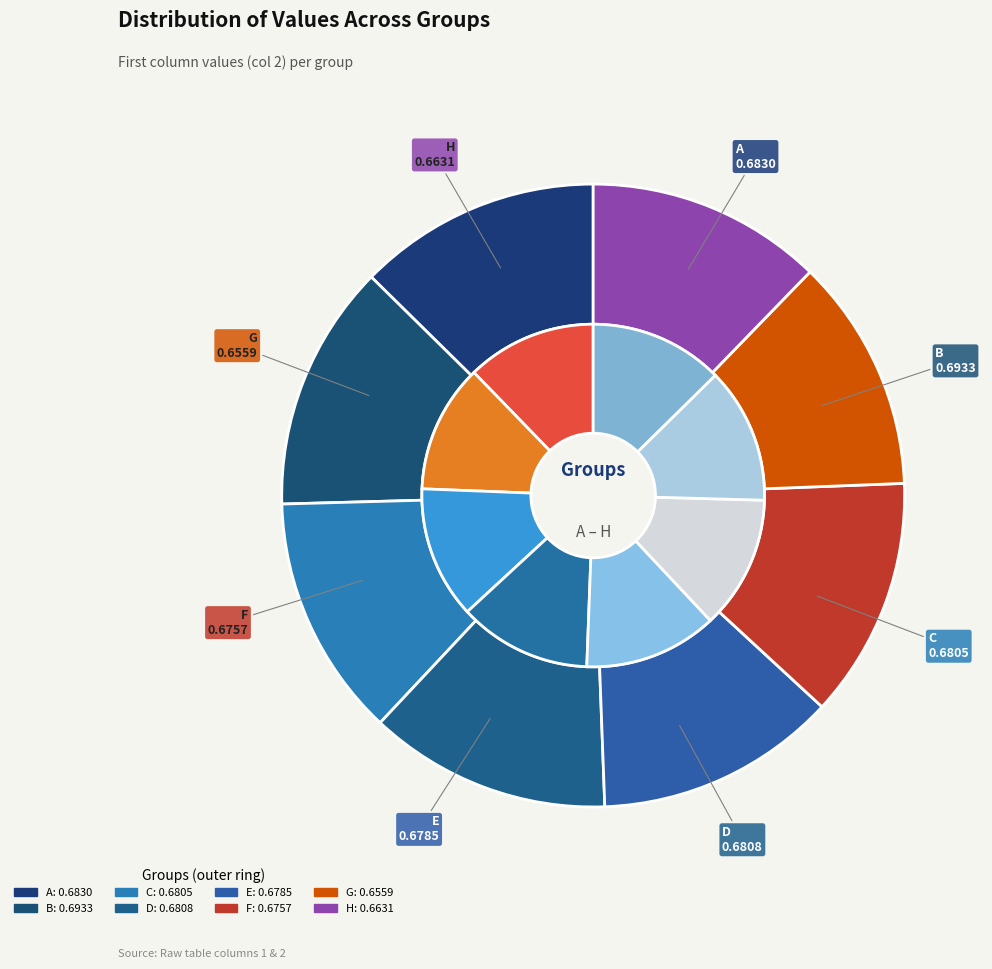

Is there a majority slice in this chart?

No